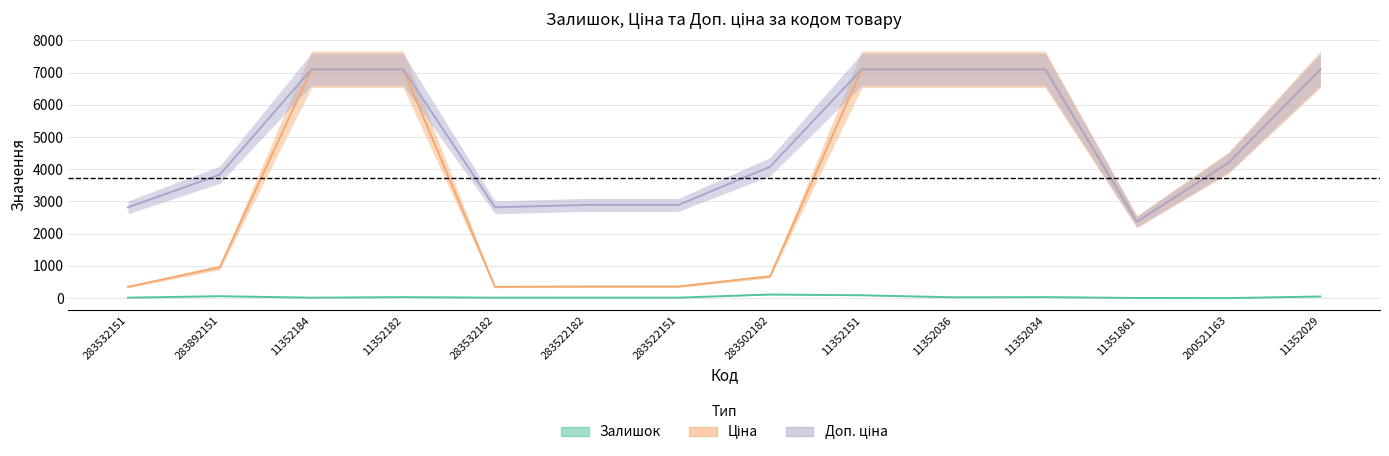

At how many categories does at least one series exceed 2902?

9